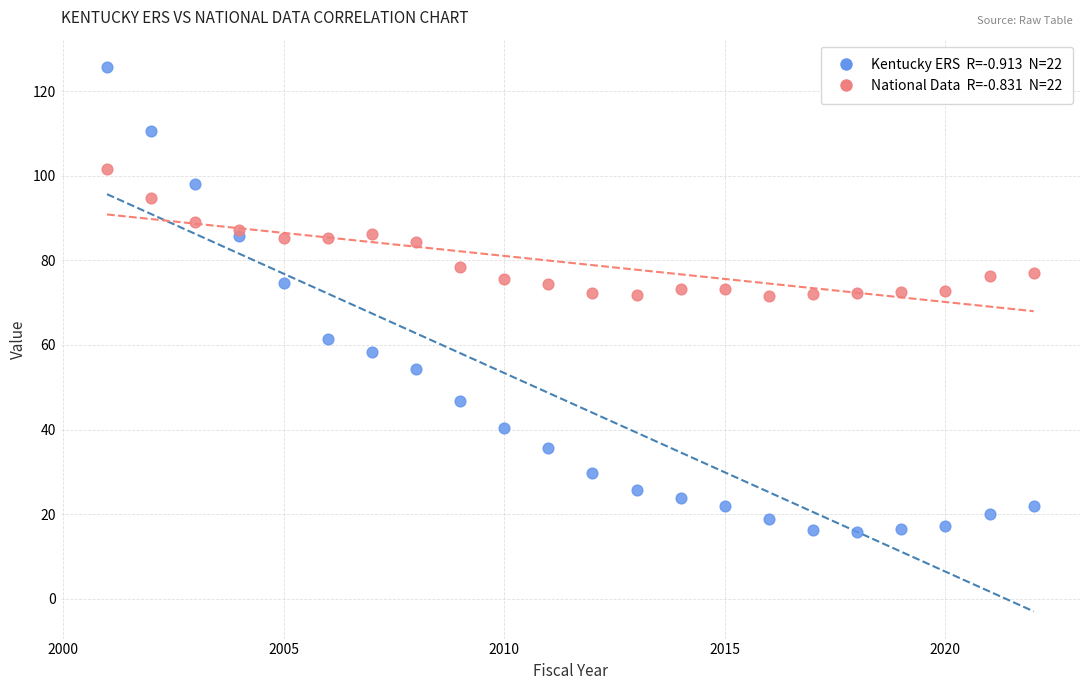

Across all data points, what is the range of Y values (max minus min)?

110.0